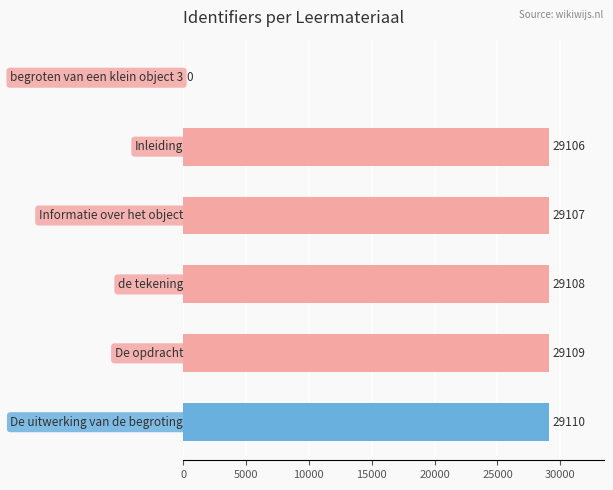

What is the greatest value displayed?

29110